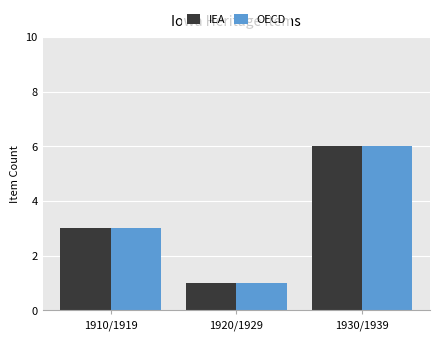

At which label does IEA reach its minimum?

1920/1929